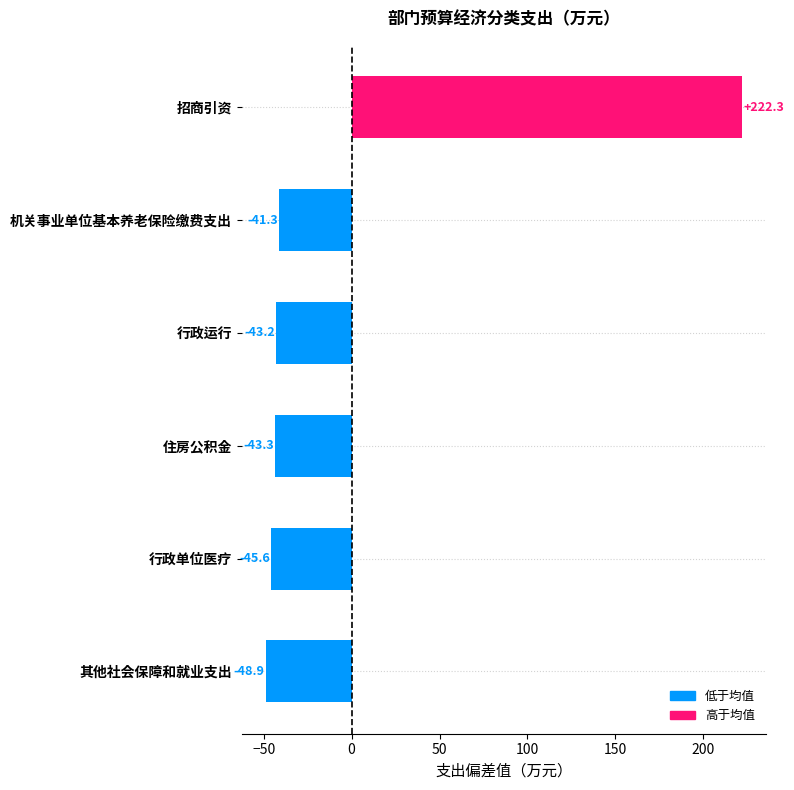

How many data points are less than -43?

4